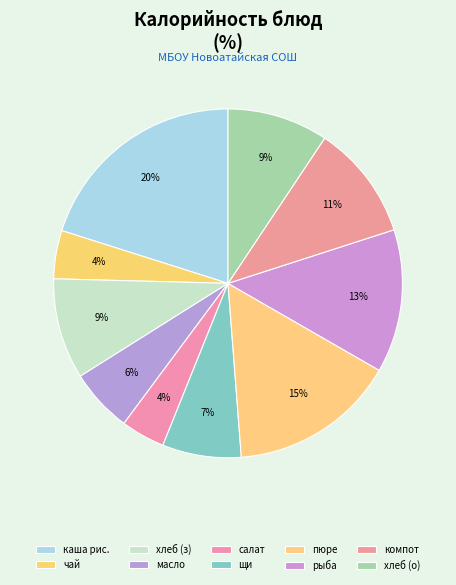

Count the number of slices in the pie.

10